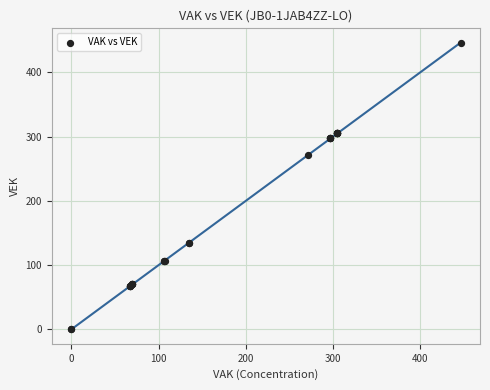

What Y value in the scatter plot is closest to 223?

271